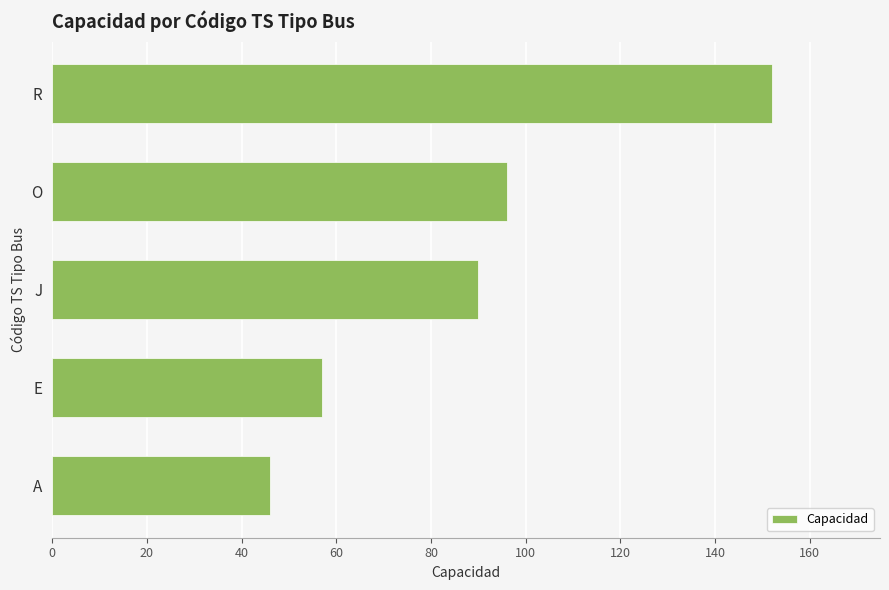

How many data points does each series have?

5